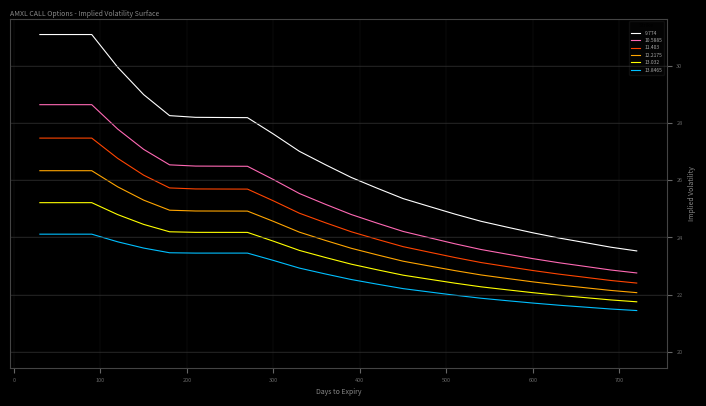

Rank the series by their average value, from highest to lowest.

9.774, 10.5885, 11.403, 12.2175, 13.032, 13.8465